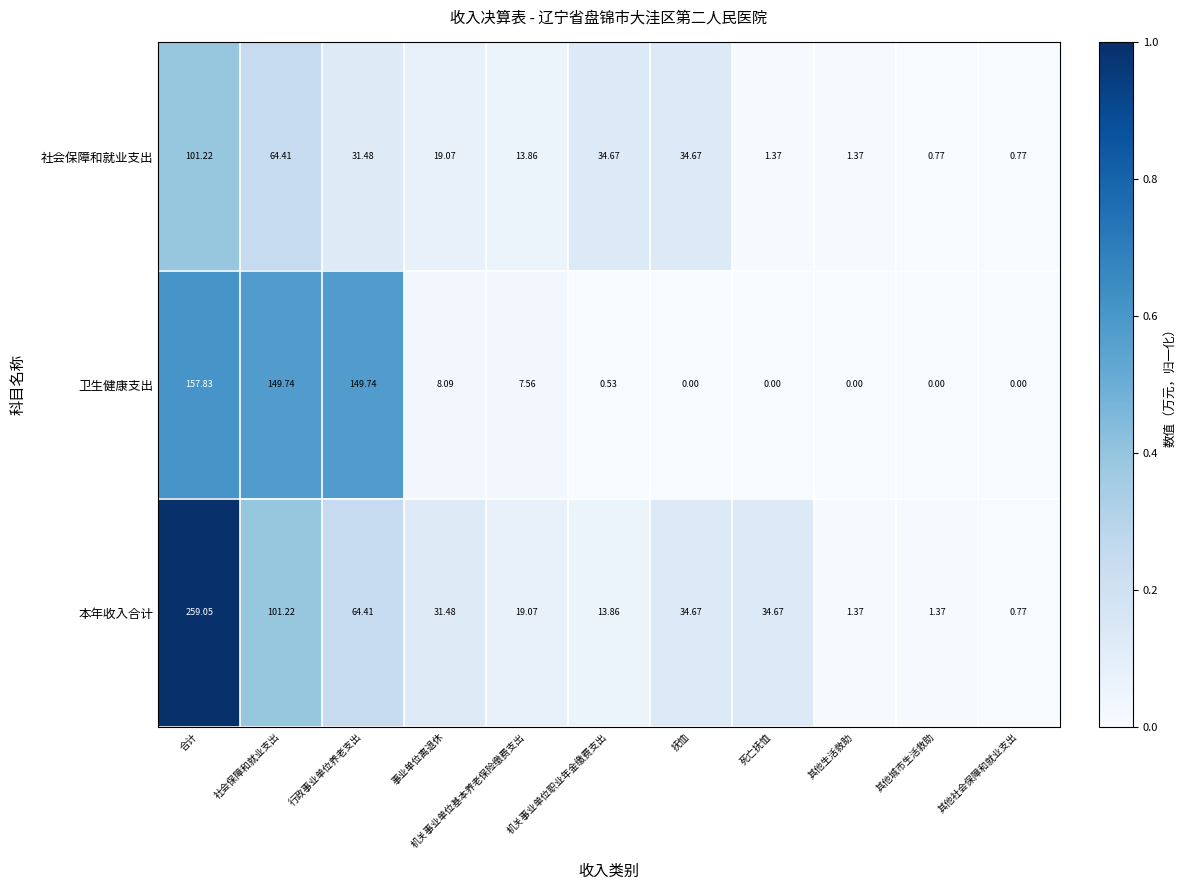

List the series in order of their overall mean, highest first.

本年收入合计, 卫生健康支出, 社会保障和就业支出